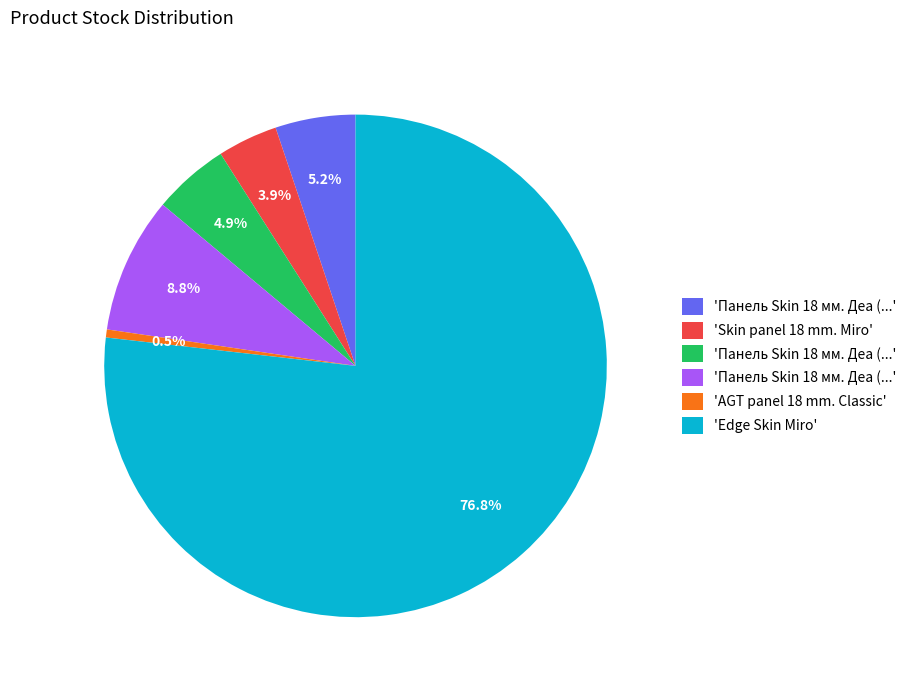

Does any single category account for the majority?

Yes